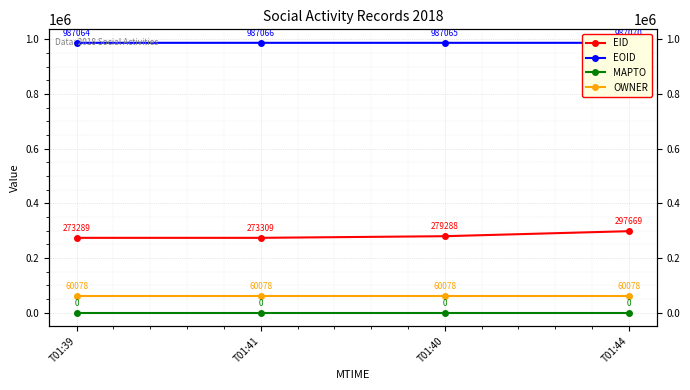

List the series in order of their peak value, lowest first.

MAPTO, OWNER, EID, EOID